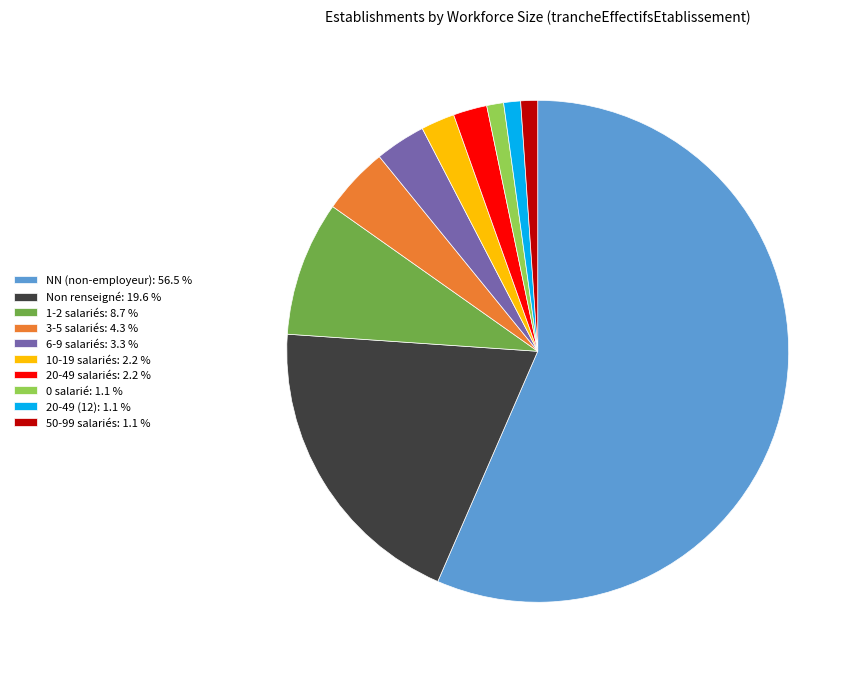

What is the ratio of the value at 6-9 salariés: 3.3 % to the value at 50-99 salariés: 1.1 %?

3.0